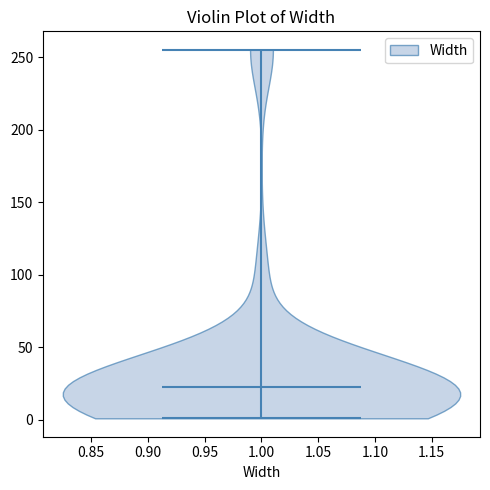

What is the highest point the violin at x = 1.00 reaches on the y-axis? The values are not printed on the chart, so give them approximately, as read against the axis.

255